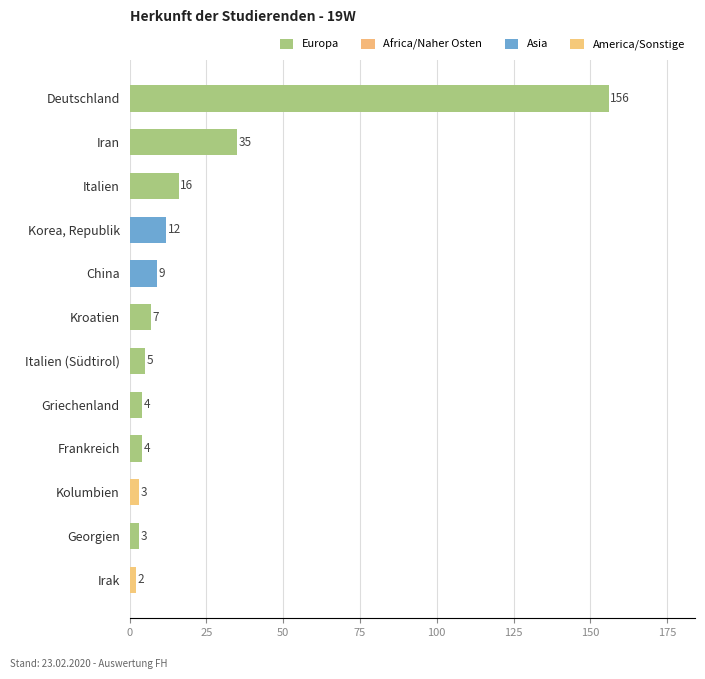

What is the change in value from Kroatien to Deutschland?

+149